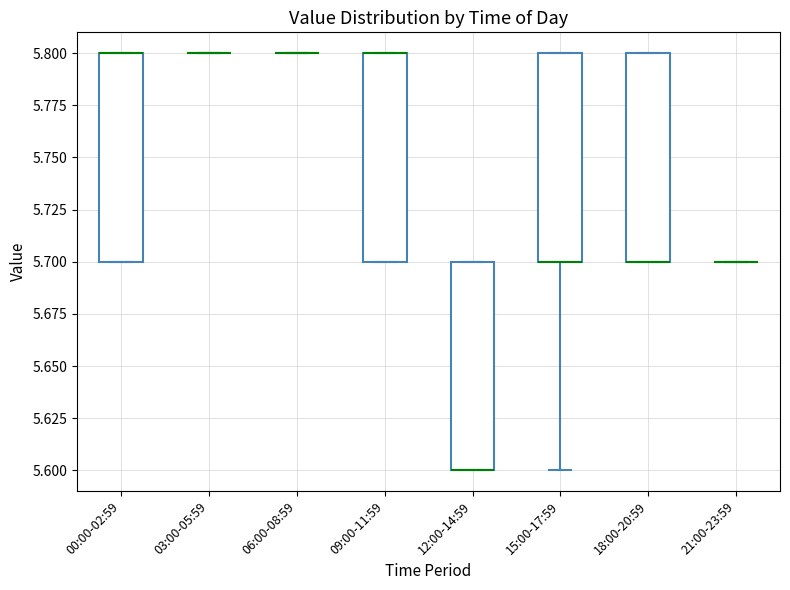

Reading left to right, read every box against the y-axis: the position of its median line, the range the box covers, and the ends of its whiskers. The values are not printed on the chart, so give them approximately, as read against the axis.

00:00-02:59: median 5.8 (drawn on the box's upper edge), box 5.7 to 5.8, whiskers 5.7 to 5.8
03:00-05:59: box collapsed to a line at 5.8, whiskers 5.8 to 5.8
06:00-08:59: box collapsed to a line at 5.8, whiskers 5.8 to 5.8
09:00-11:59: median 5.8 (drawn on the box's upper edge), box 5.7 to 5.8, whiskers 5.7 to 5.8
12:00-14:59: median 5.6 (drawn on the box's lower edge), box 5.6 to 5.7, whiskers 5.6 to 5.7
15:00-17:59: median 5.7 (drawn on the box's lower edge), box 5.7 to 5.8, whiskers 5.6 to 5.8
18:00-20:59: median 5.7 (drawn on the box's lower edge), box 5.7 to 5.8, whiskers 5.7 to 5.8
21:00-23:59: box collapsed to a line at 5.7, whiskers 5.7 to 5.7